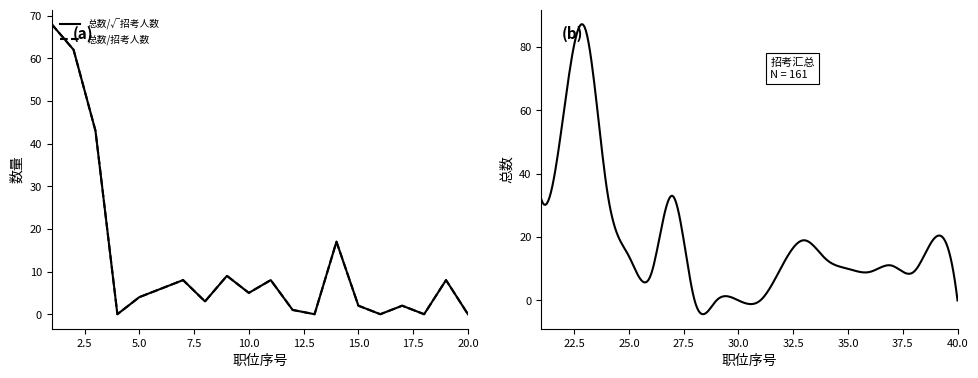

What is the value of the 总数 point at the 23rd from the left?

86